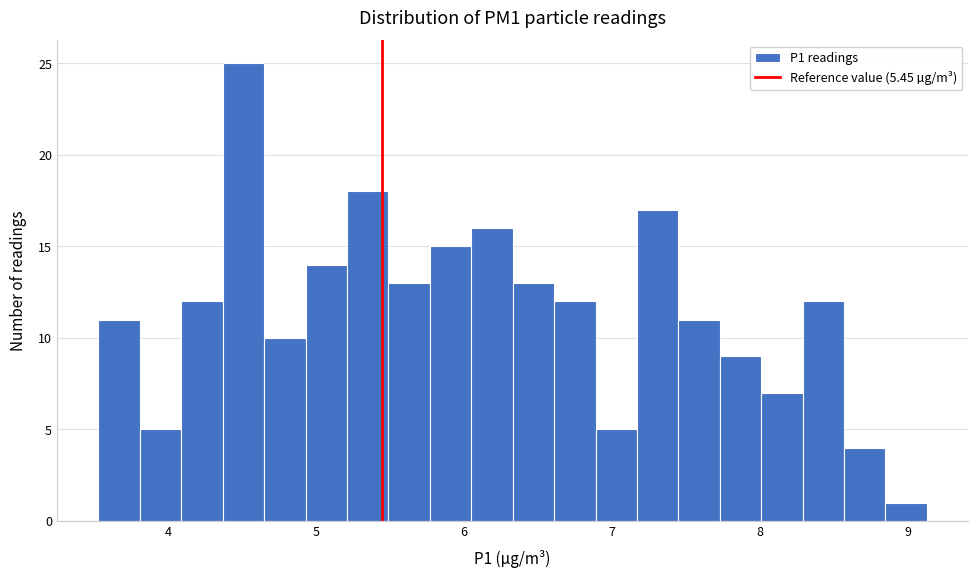

Read against the x-axis, roughly where is the centre of the tallest bar?

4.5